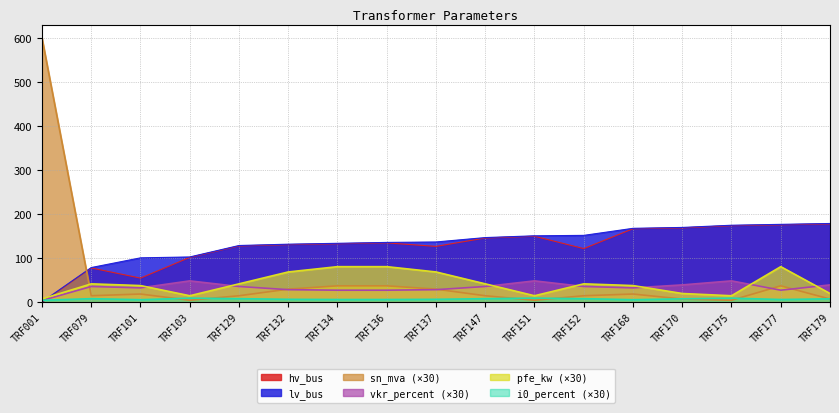

What is the approximate value of vkr_percent at TRF151?

48.8